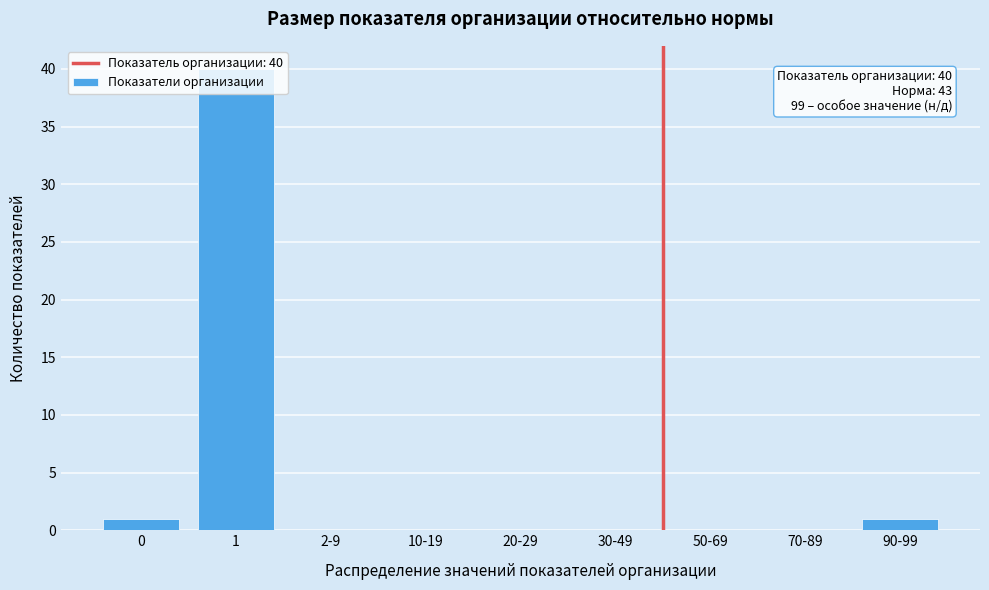

The chart shows a value of 22 at 30-49. True or false?

False